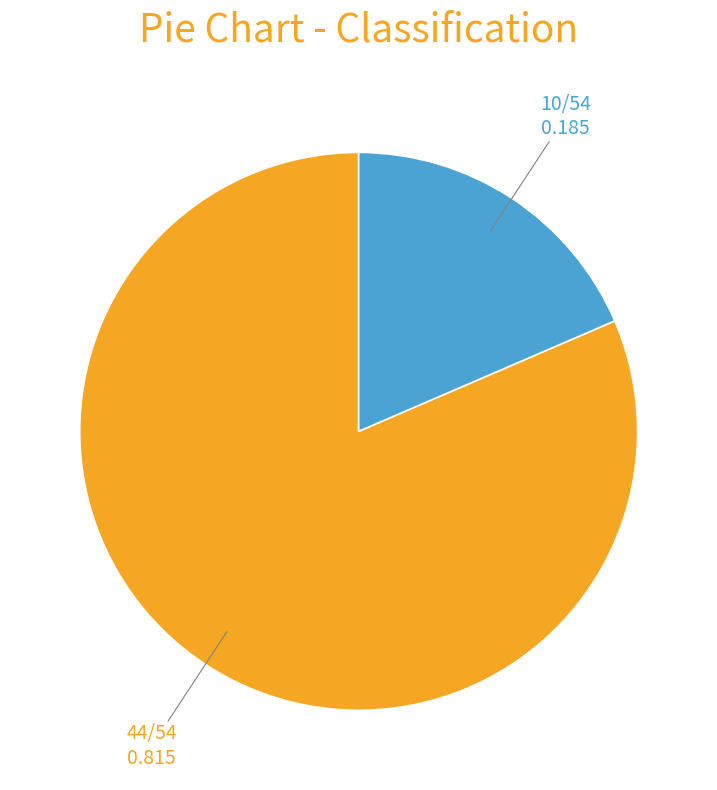

Count the number of slices in the pie.

2